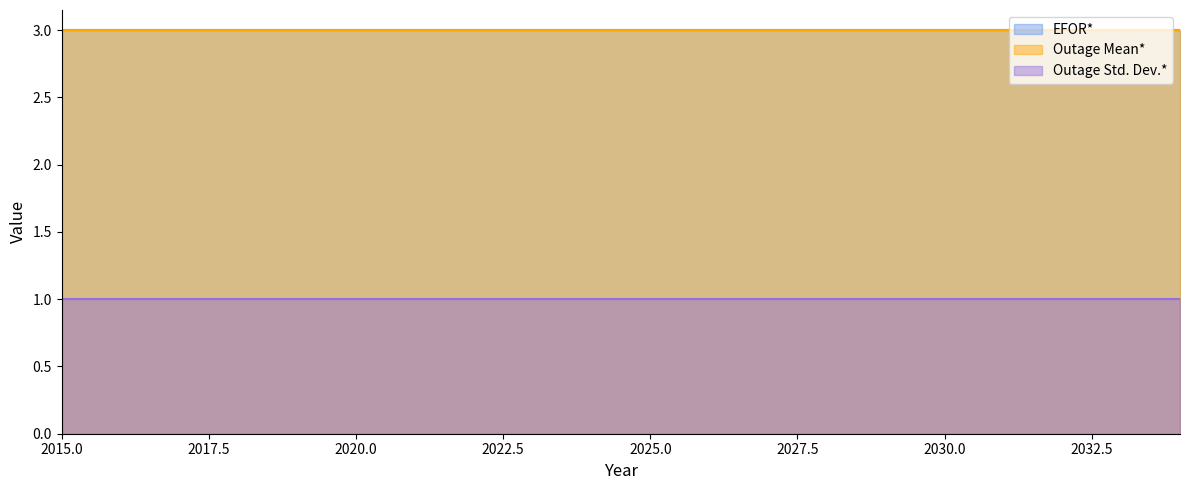

What is the average value of the Outage Mean* series?

3